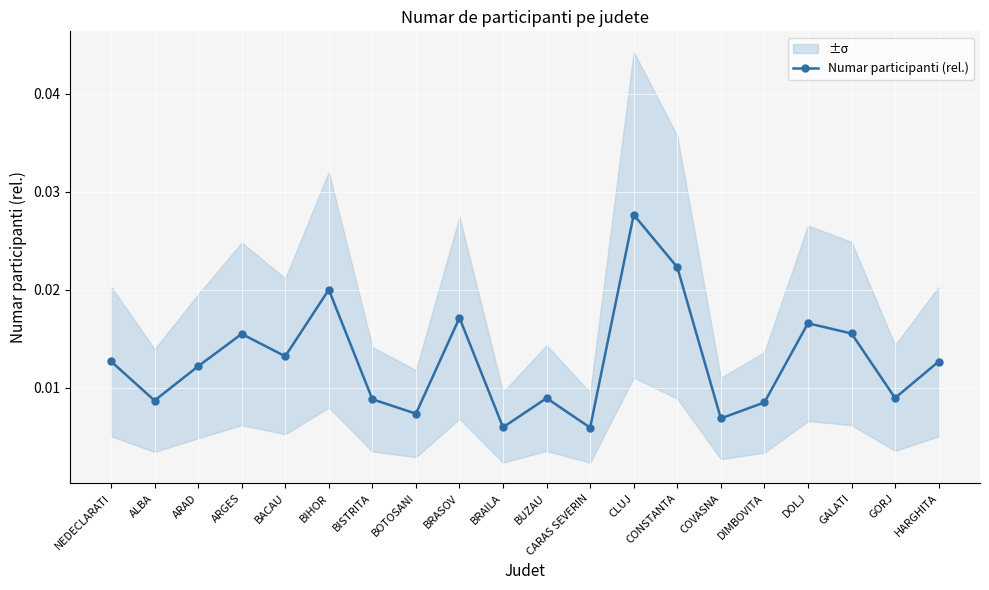

The value at BRASOV is 0.0. True or false?

True